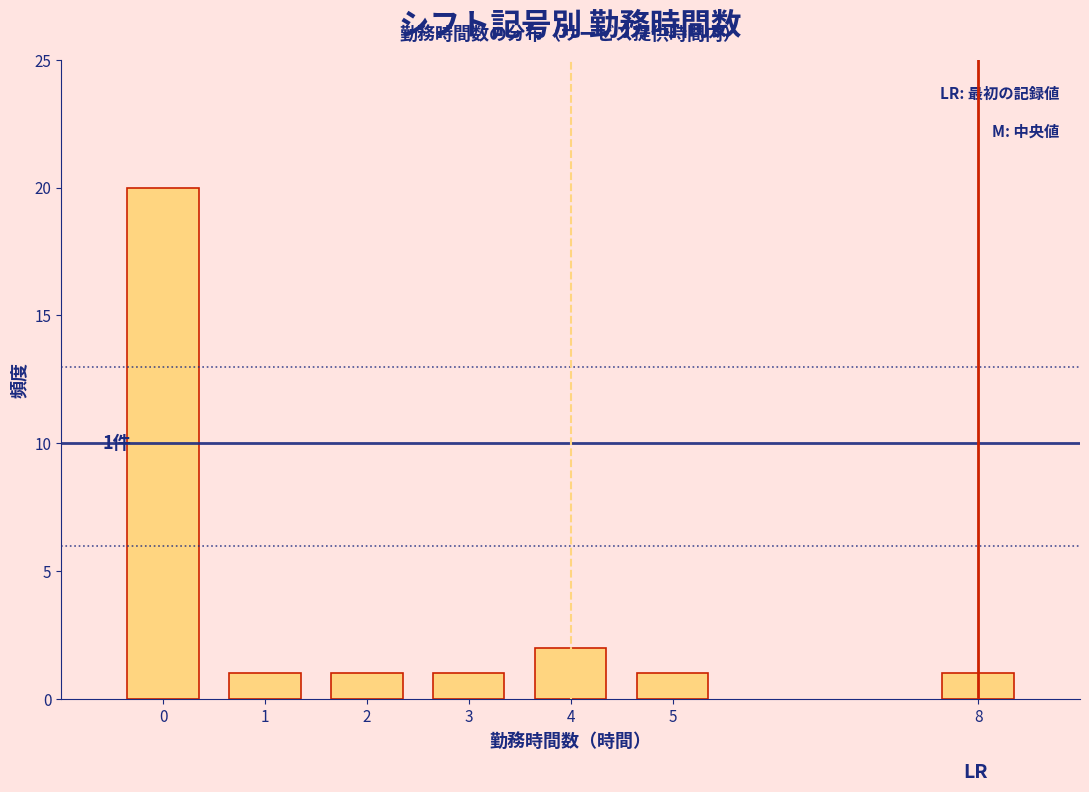

Reading right to left, transcribe all the data shown in this chart.

1	1	2	1	1	1	20